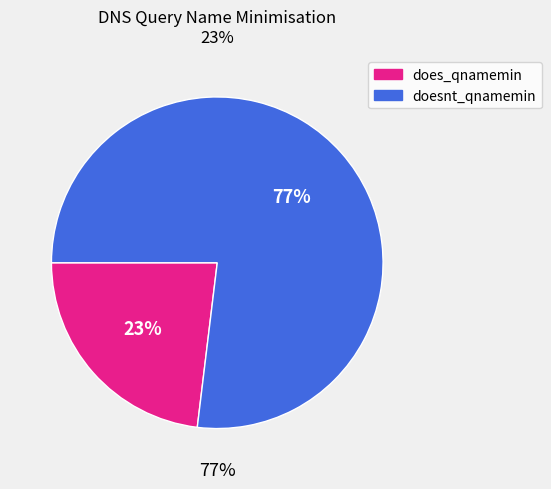

What percentage is the doesnt_qnamemin slice, to the nearest percent?

77%